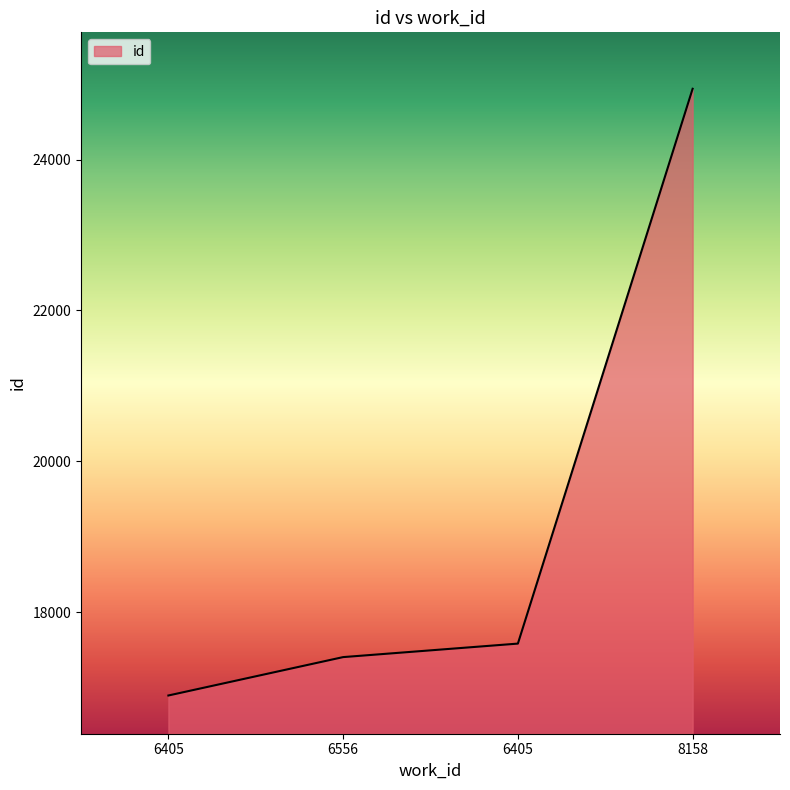

List the labels in order of value, smallest first.

6405, 6556, 6405, 8158